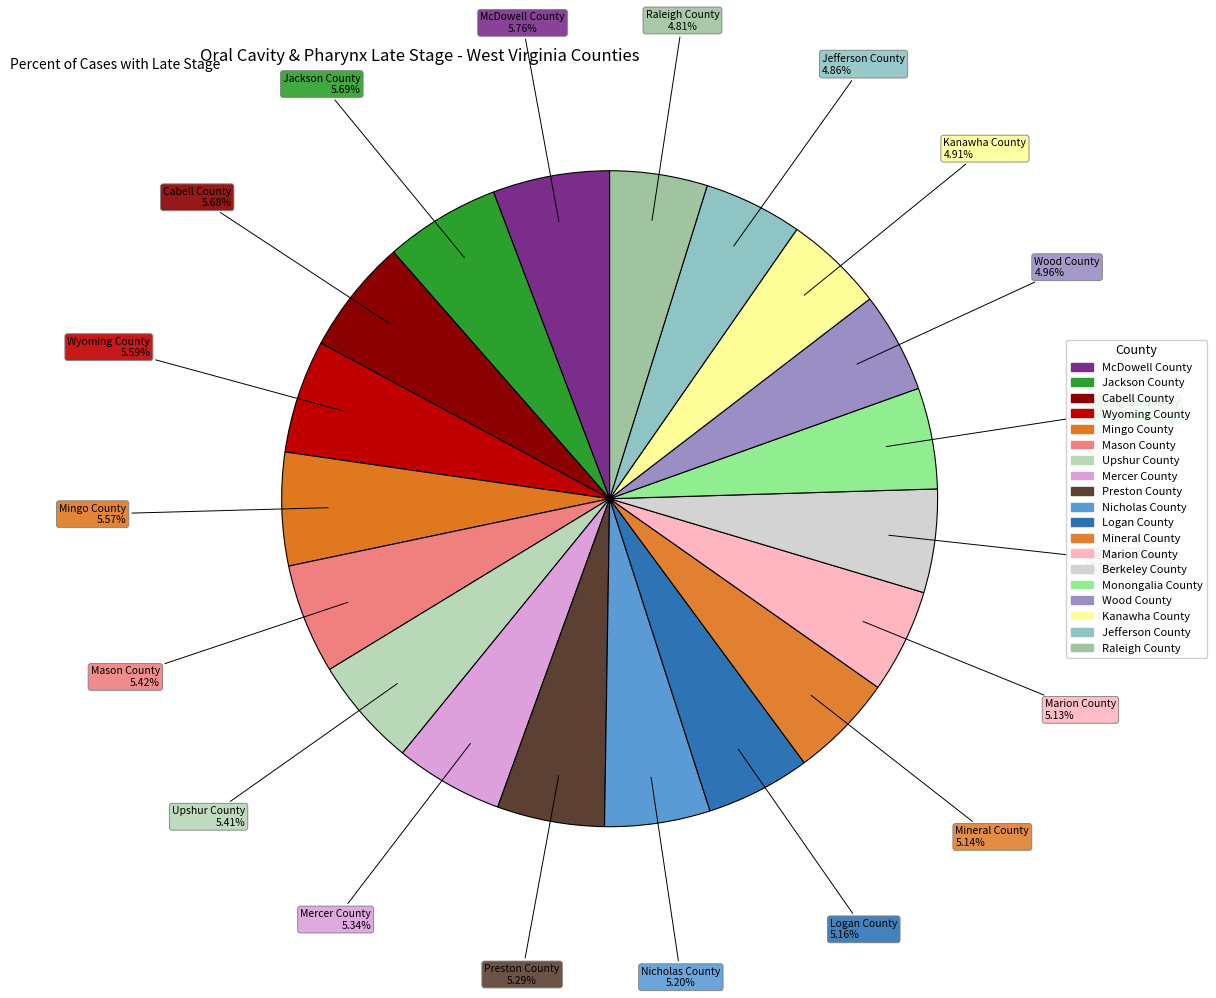

Which has a higher value, Mason County or Jackson County?

Jackson County